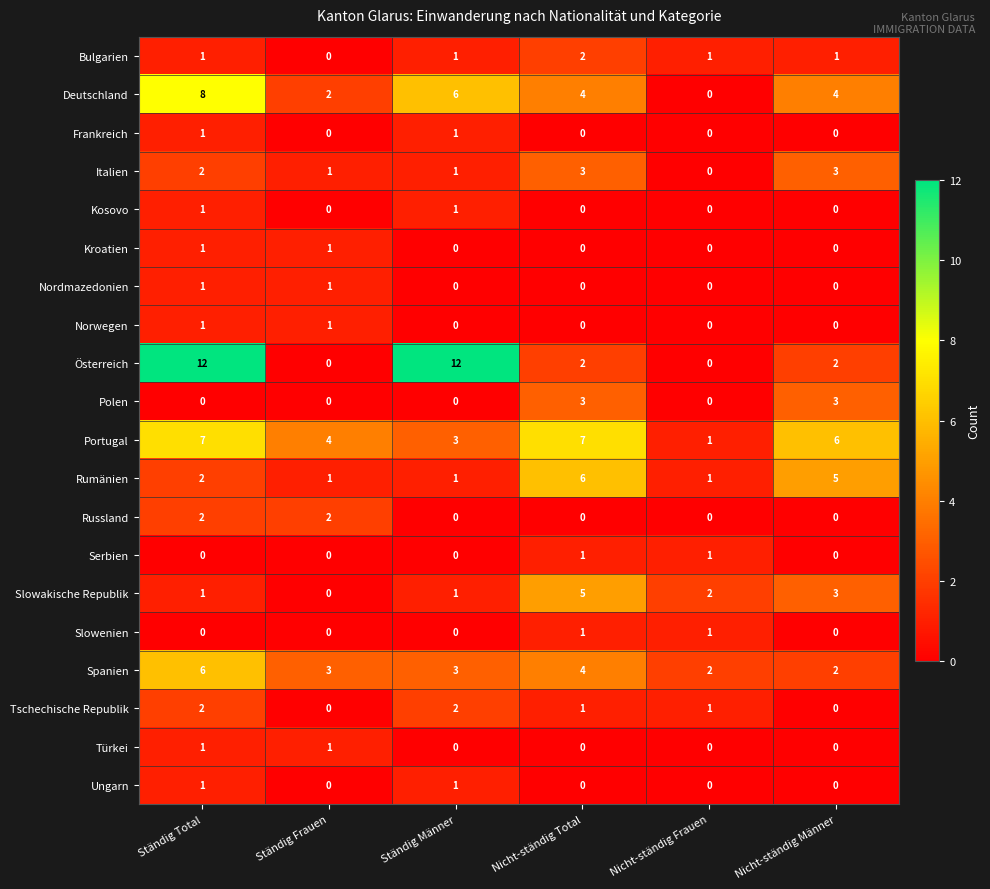

Is it true that Russland equals 1 at Ständig Total?

False